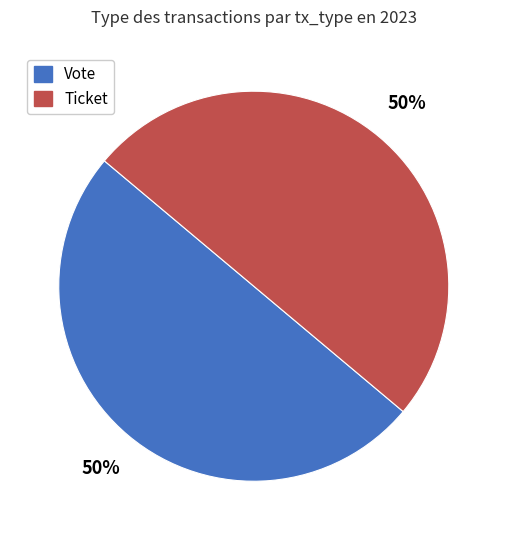

Combined, do Vote and Ticket account for over 50%?

Yes